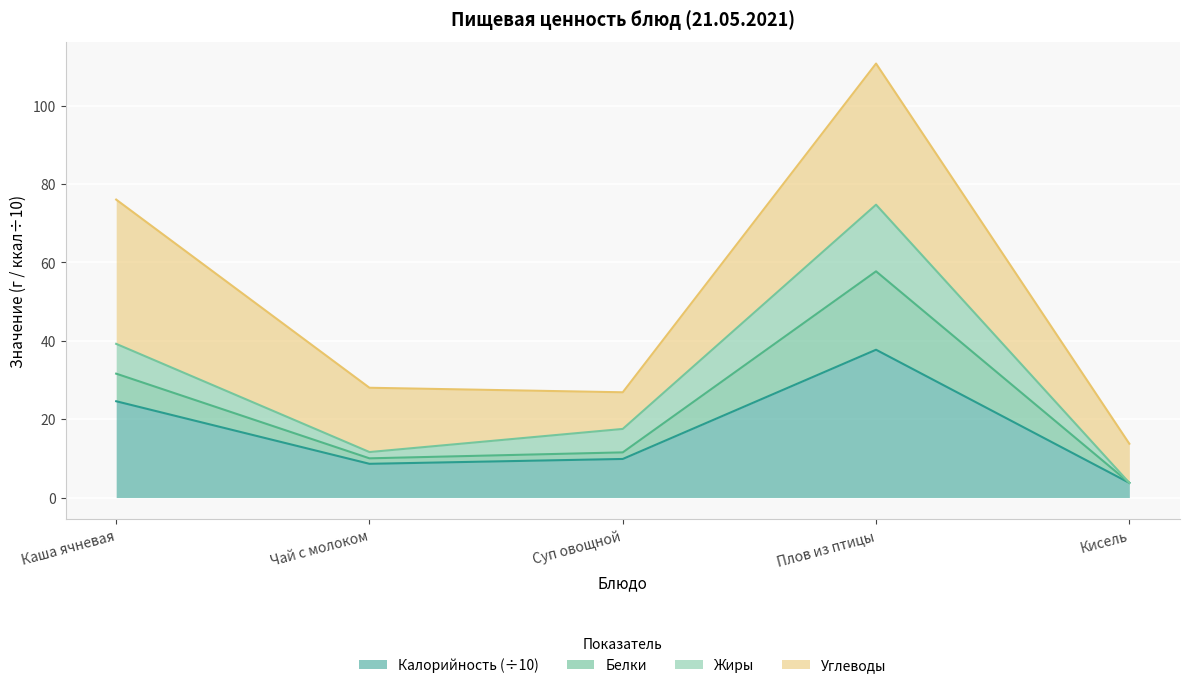

What is the label of the 2nd point from the left?

Чай с молоком